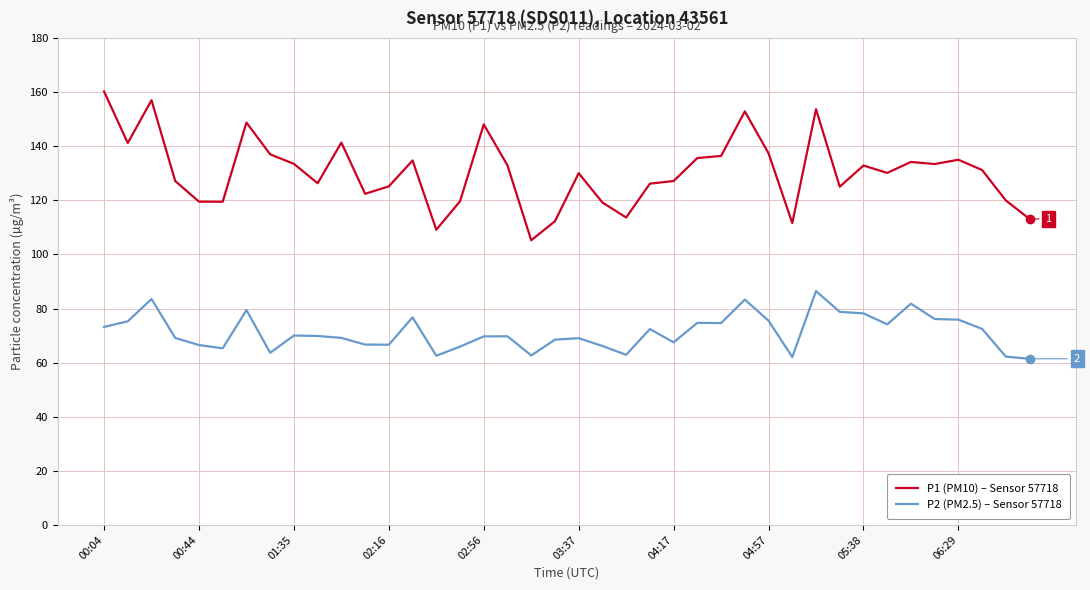

What is the greatest value displayed?

160.3